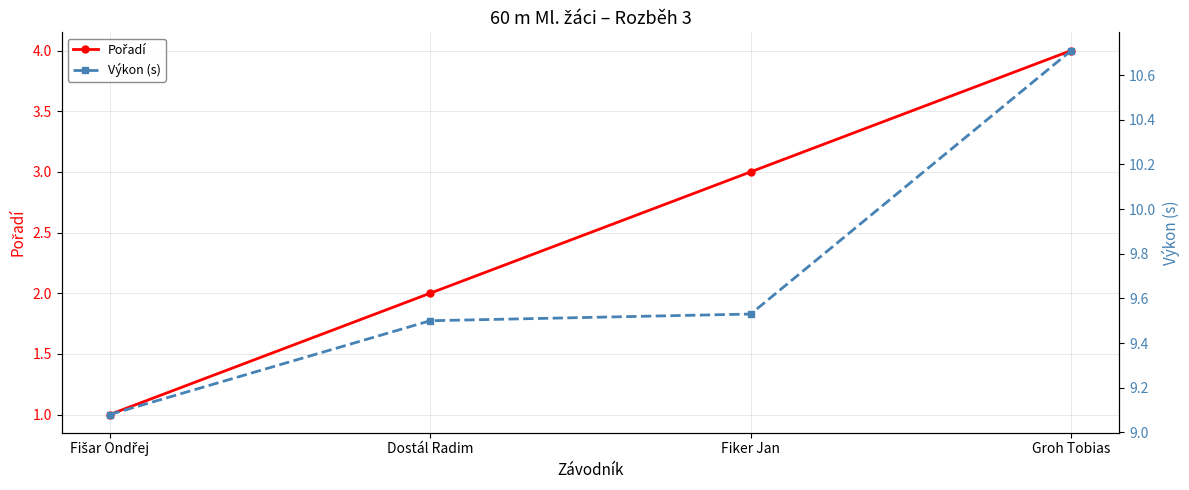

List the series in order of their peak value, lowest first.

Pořadí, Výkon (s)